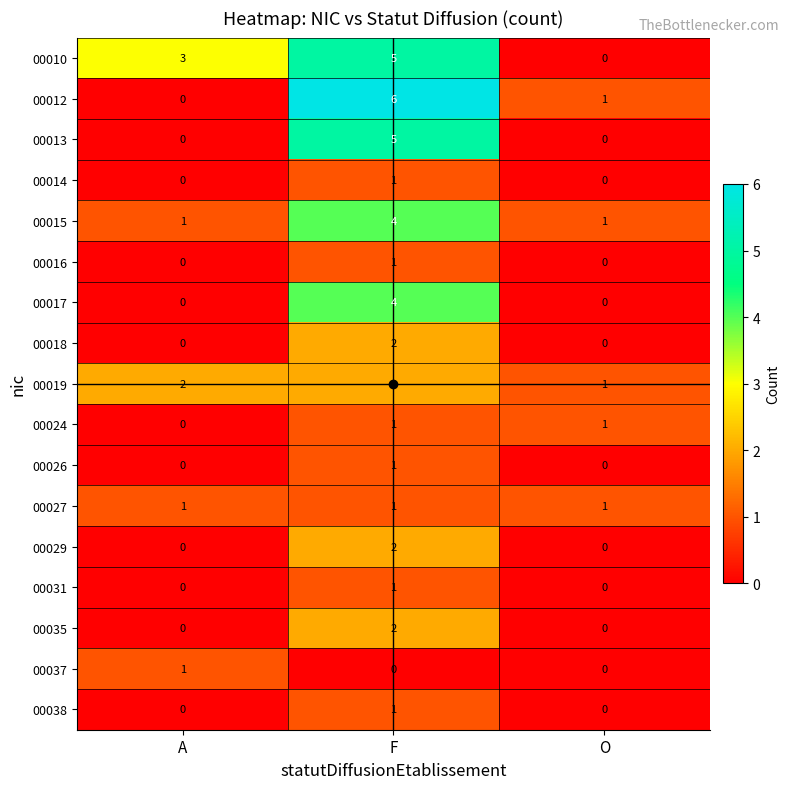

Where is 00024 nearest to the value 0?

A